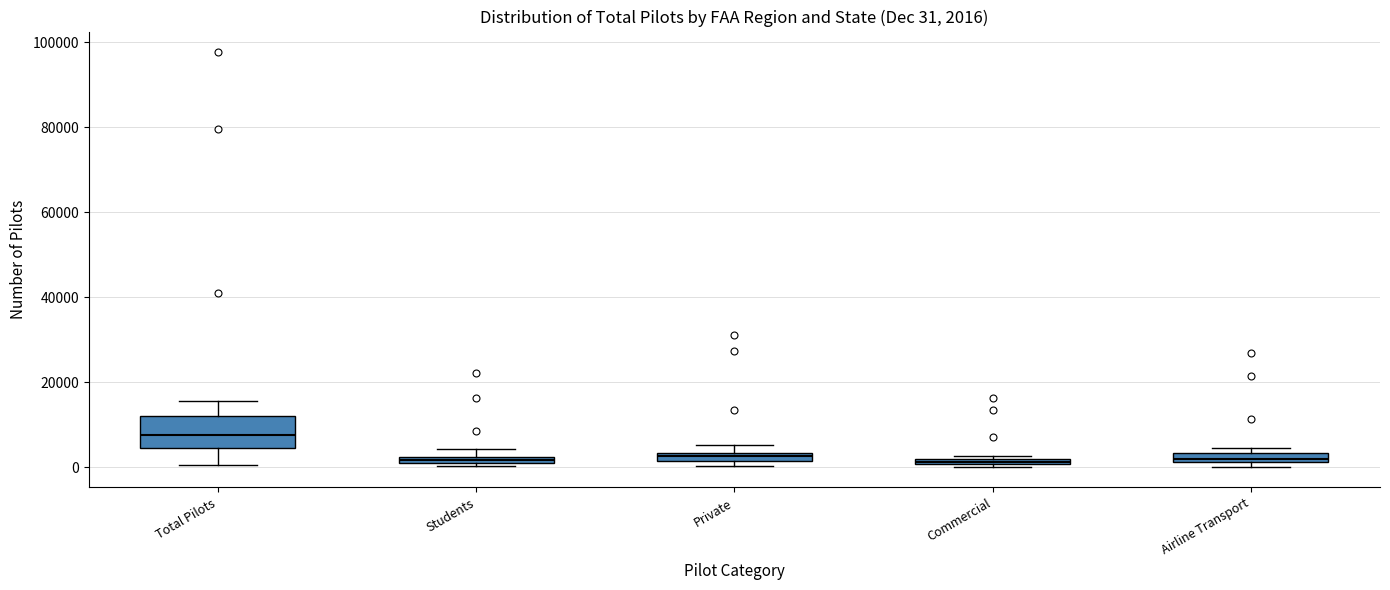

Which box is the tallest, from its lower edge to its upper edge?

Total Pilots